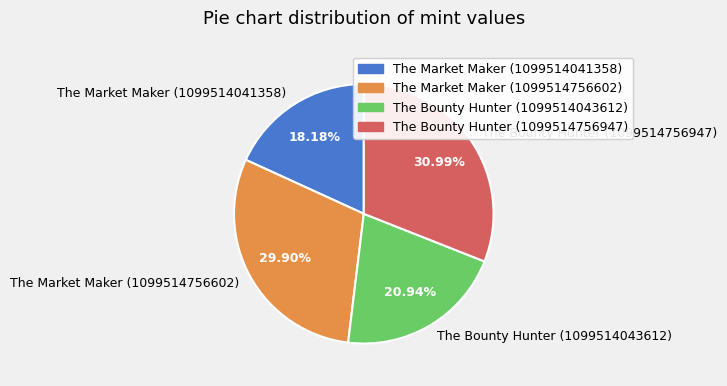

Which slice is the largest?

The Bounty Hunter (1099514756947)